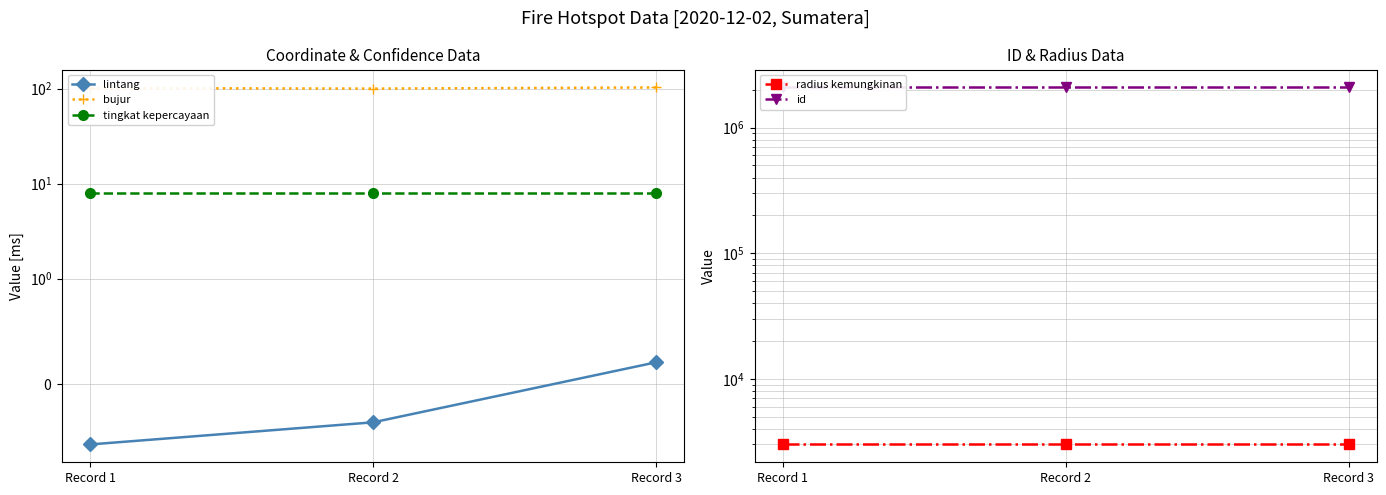

What is the spread (max minus min) of values at Record 1?

2087866.6